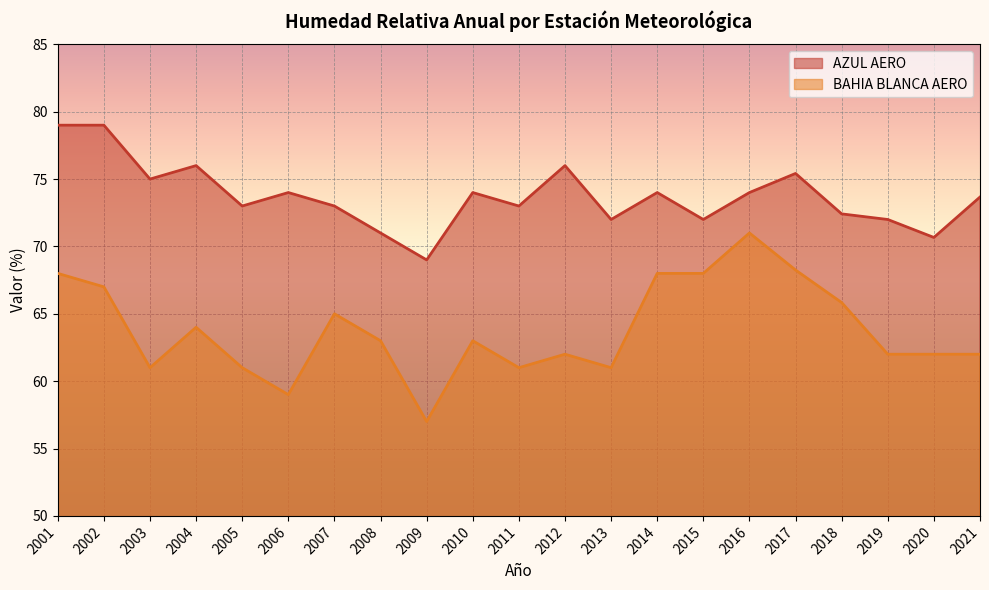

Between 2011 and 2019, which series saw the biggest shift?

AZUL AERO